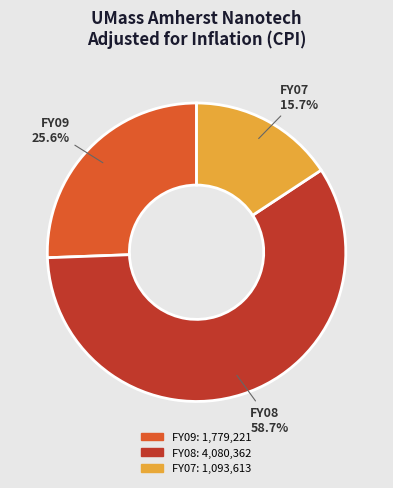

Count the number of slices in the pie.

3